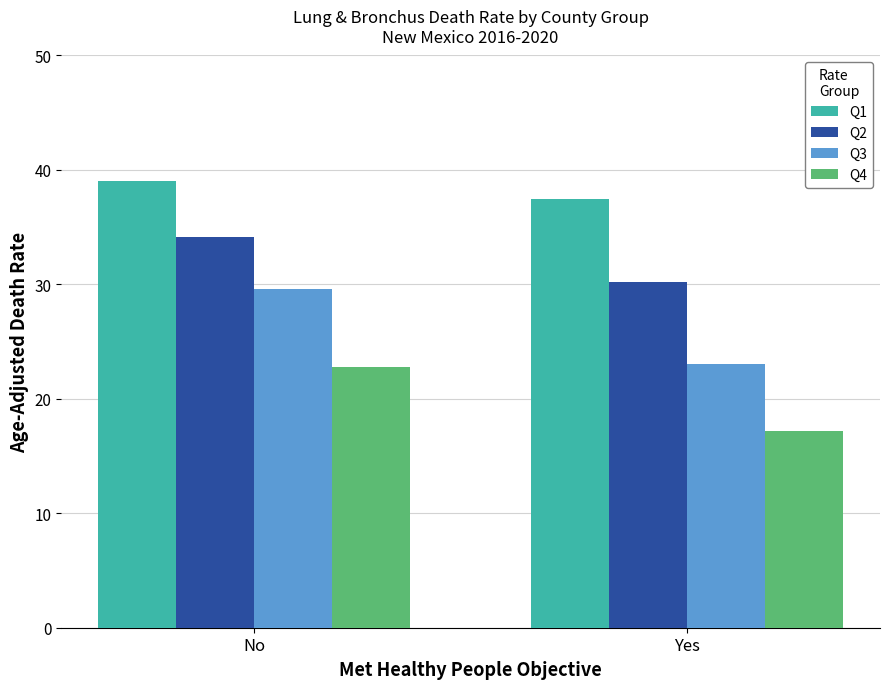

Is it true that Q2 equals 19.6 at Yes?

False